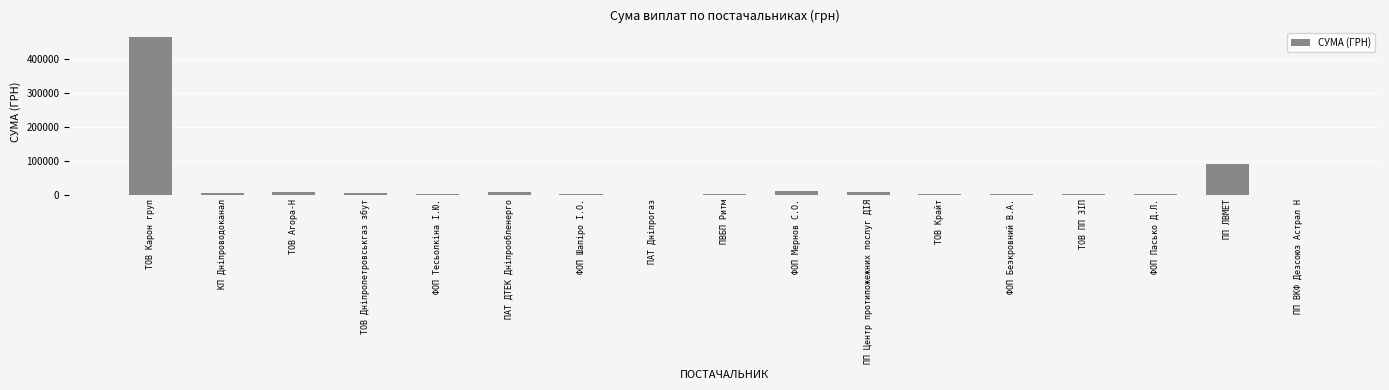

Which label corresponds to the largest value in the chart?

ТОВ Карон груп